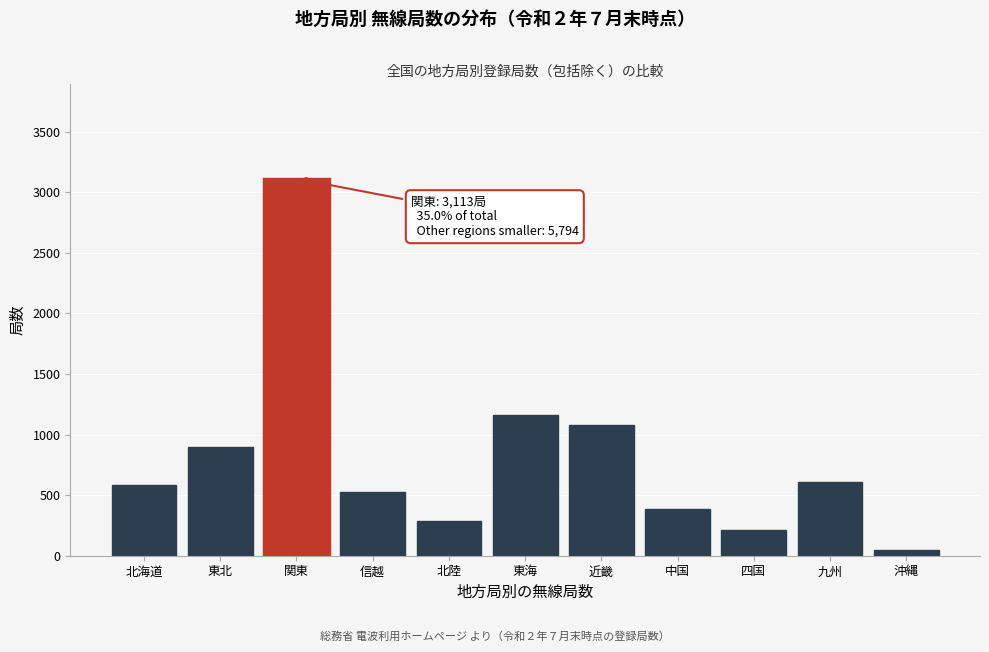

Reading left to right, transcribe all the data shown in this chart.

北海道=586	東北=898	関東=3113	信越=522	北陸=284	東海=1165	近畿=1077	中国=387	四国=215	九州=610	沖縄=50